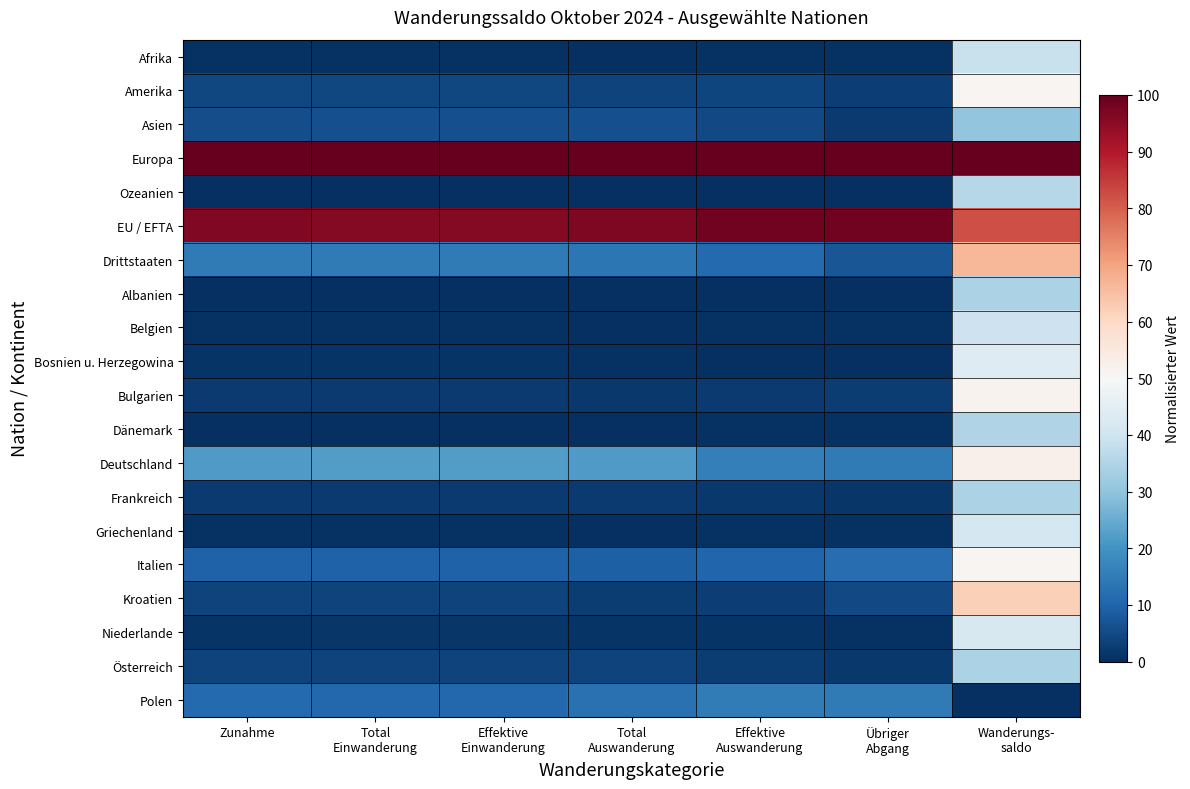

Which series has the largest range (max minus min)?

Drittstaaten